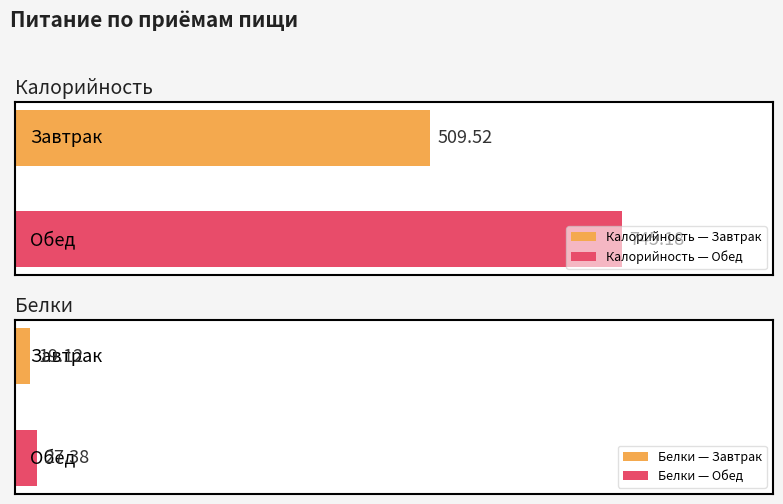

Reading left to right, transcribe all the data shown in this chart.

Калорийность: Завтрак=509.5	Обед=745.2
Белки: Завтрак=19.1	Обед=27.4